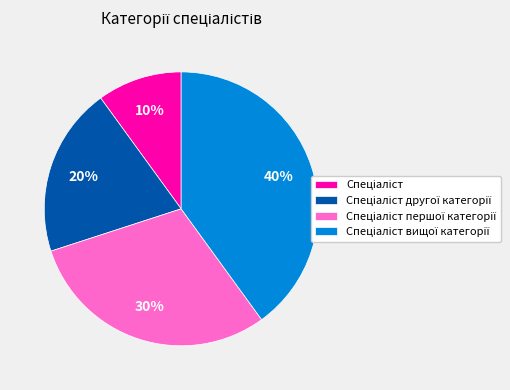

To the nearest percent, what is the difference between the largest and smallest slice percentages?

30%